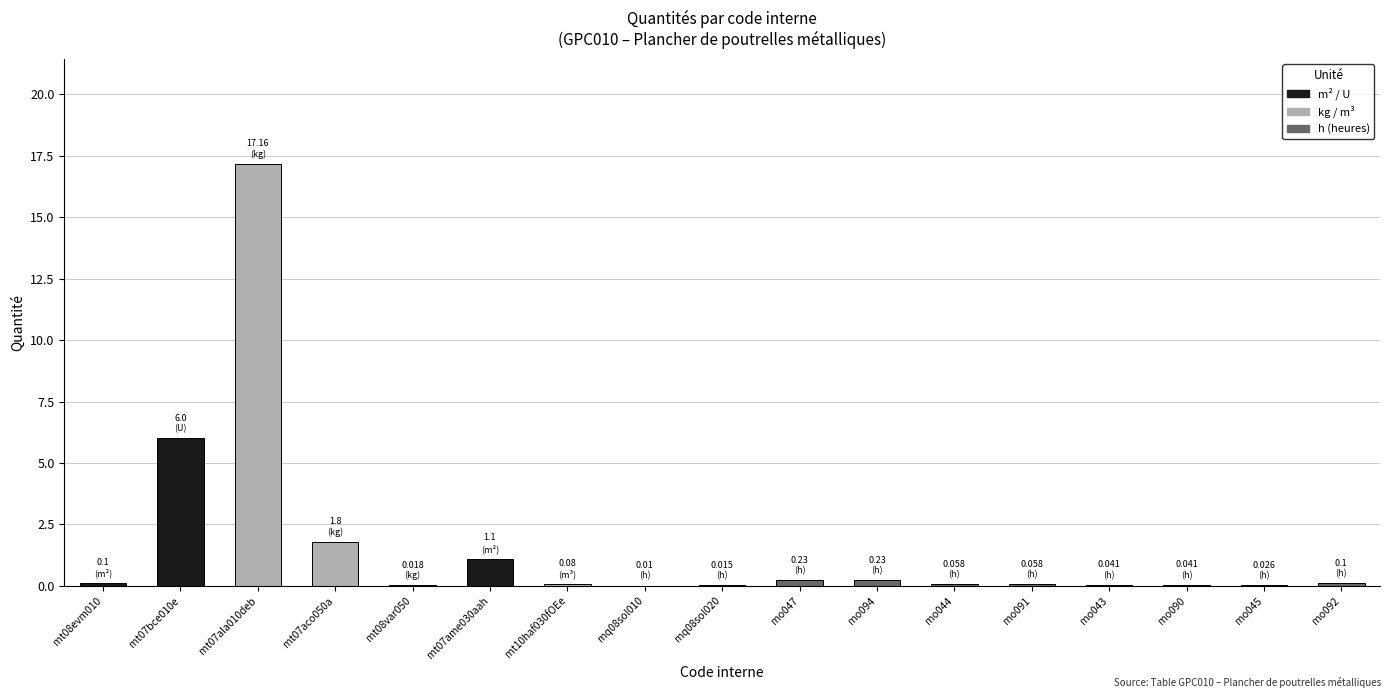

Between mt08var050 and mo094, which is larger?

mo094